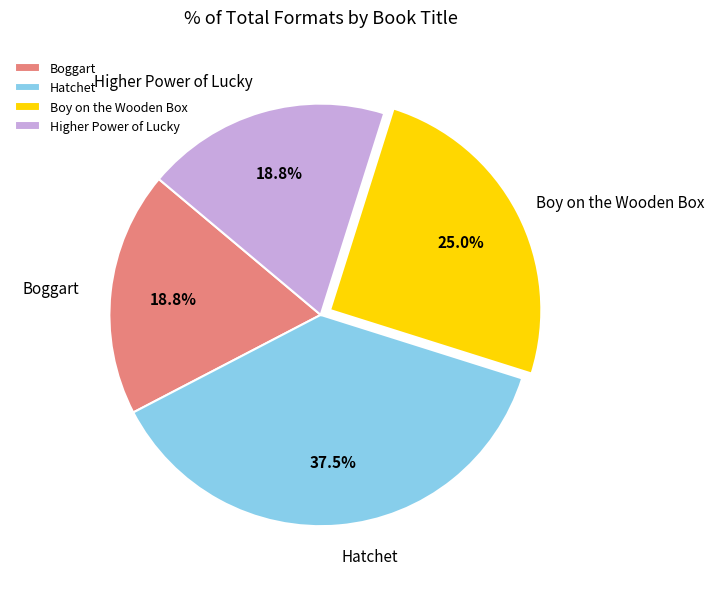

To the nearest percent, what is the combined percentage of Higher Power of Lucky and Hatchet?

56%